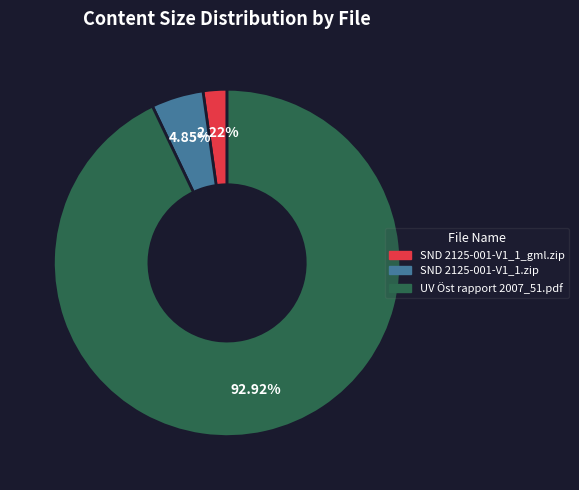

Which slice is the smallest?

SND 2125-001-V1_1_gml.zip